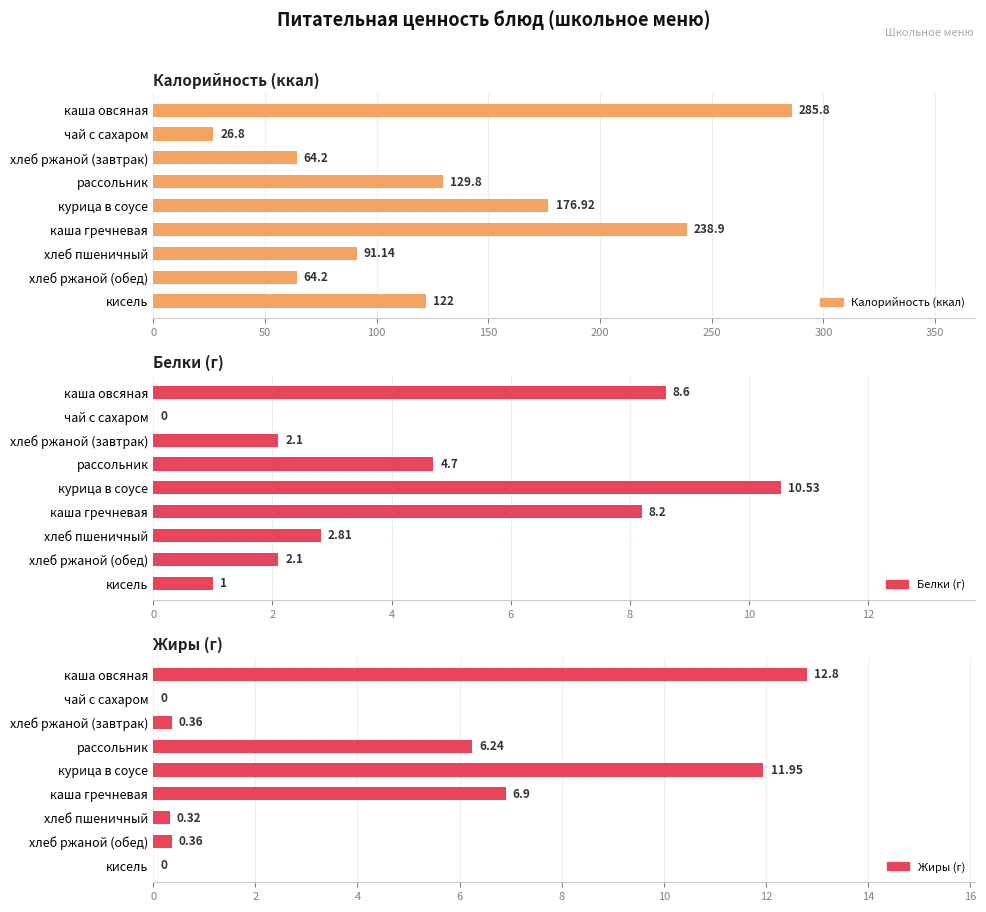

Does the chart contain stacked bars?

No